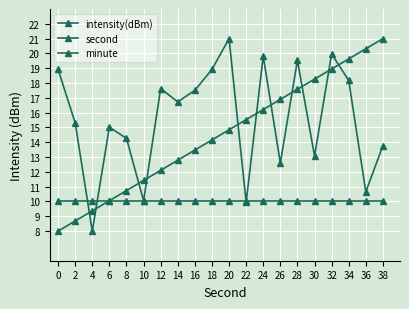

Is the value of minute at 16 greater than the value of intensity(dBm) at 20?

No